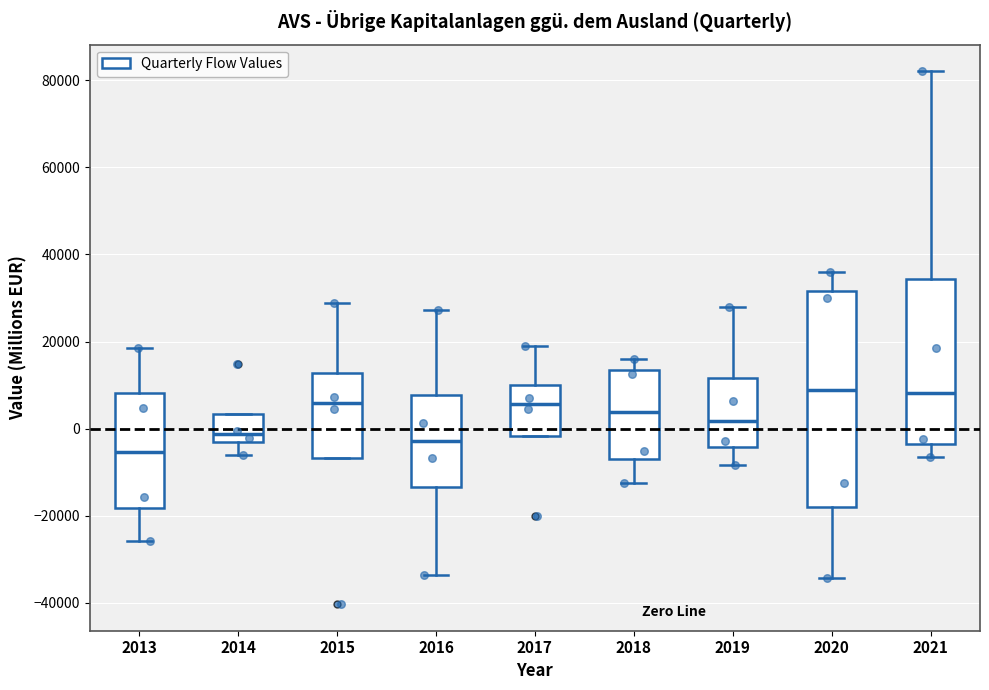

Reading left to right, transcribe this box plot: for each box, give where its median line is, the range the box spans, and where its two whiskers end, as read against the y-axis. The values are not printed on the chart, so give them approximately, as read against the axis.

2013: median -6000, box -18000 to 8000, whiskers -26000 to 18000
2014: median -2000, box -4000 to 4000, whiskers -6000 to 4000
2015: median 6000, box -6000 to 12000, whiskers -6000 to 28000
2016: median -2000, box -14000 to 8000, whiskers -34000 to 28000
2017: median 6000, box -2000 to 10000, whiskers -2000 to 20000
2018: median 4000, box -6000 to 14000, whiskers -12000 to 16000
2019: median 2000, box -4000 to 12000, whiskers -8000 to 28000
2020: median 8000, box -18000 to 32000, whiskers -34000 to 36000
2021: median 8000, box -4000 to 34000, whiskers -6000 to 82000